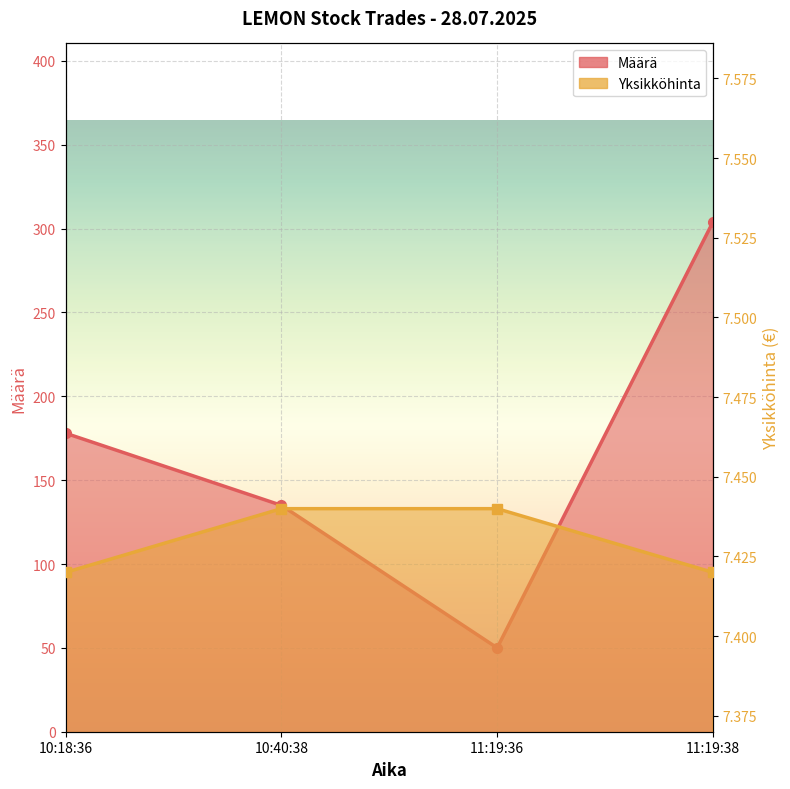

True or false: there are more than 2 points higher than both neighbors.

False